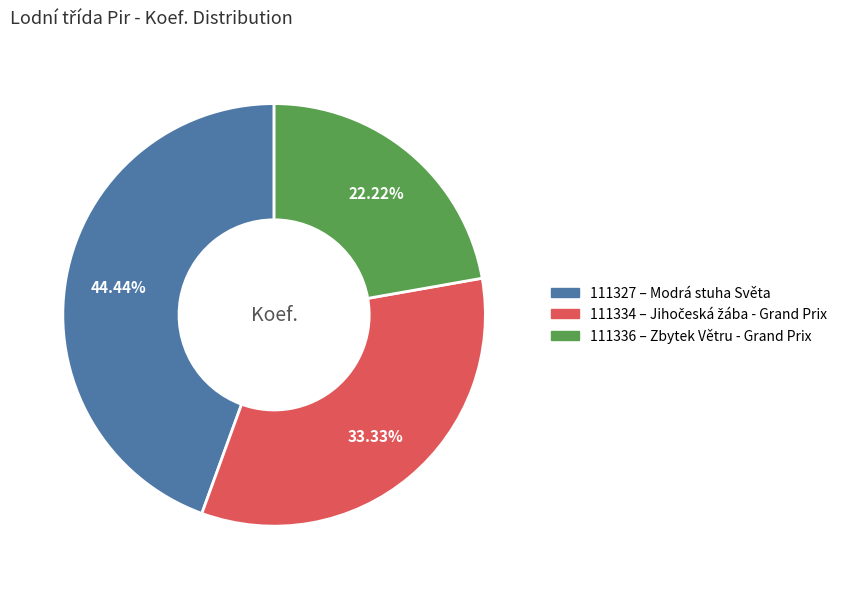

Does any single category account for the majority?

No